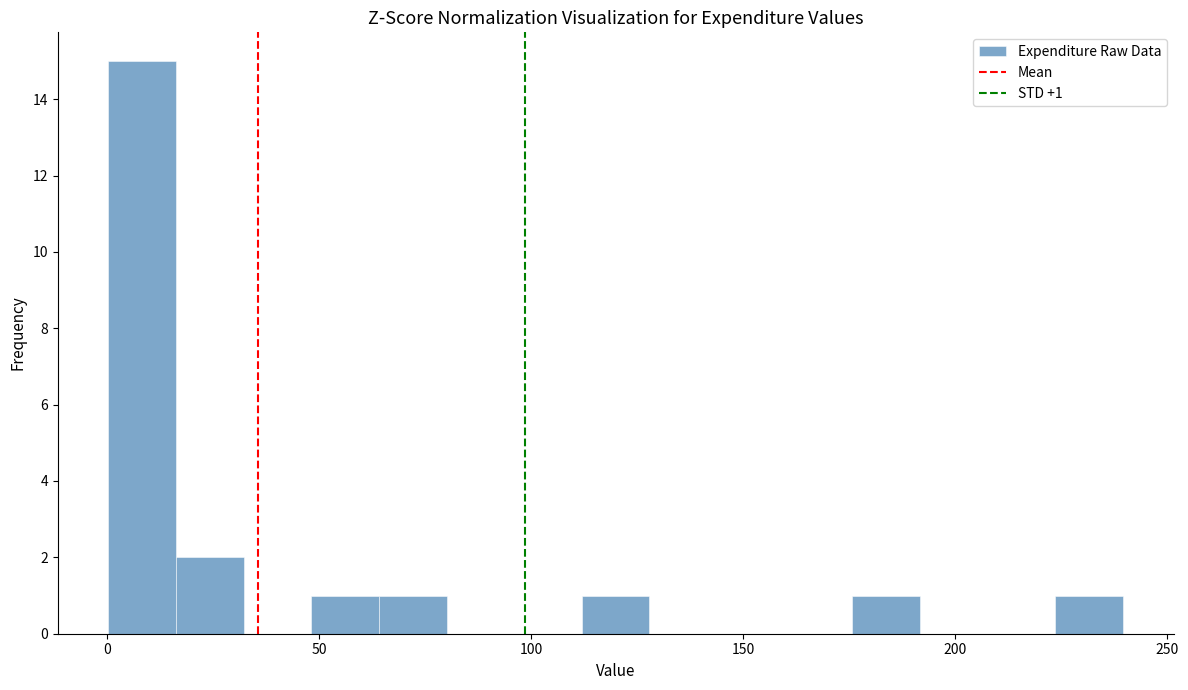

Read against the x-axis, roughly where is the centre of the tallest bar?

10